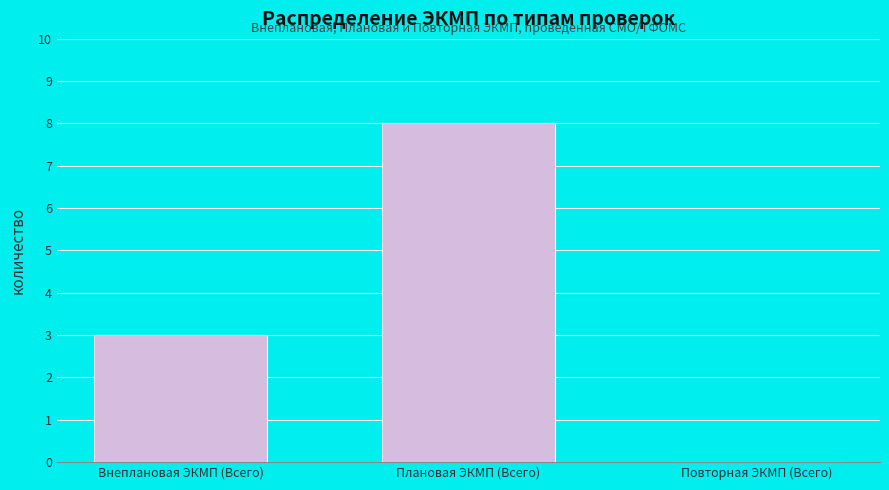

Reading right to left, list all the values displayed in this chart.

Повторная ЭКМП (Всего)=0	Плановая ЭКМП (Всего)=8	Внеплановая ЭКМП (Всего)=3